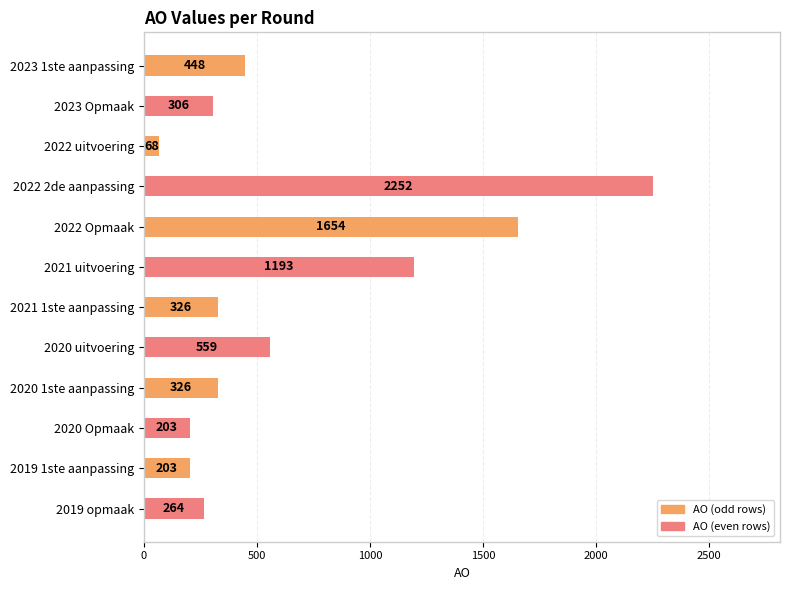

What is the greatest value displayed?

2252